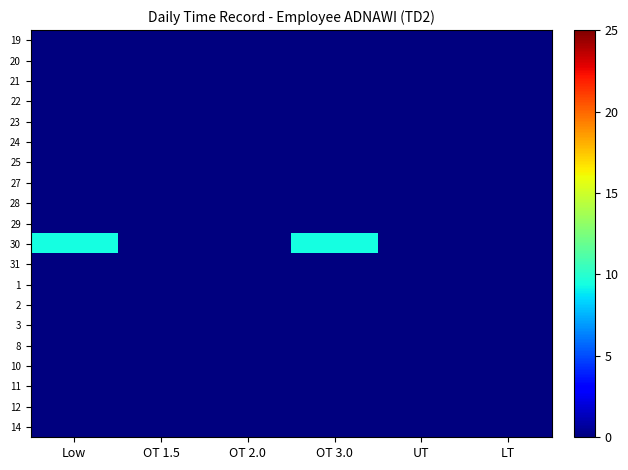

Reading left to right, list all the values displayed in this chart.

19: Low=0.0	OT 1.5=0.0	OT 2.0=0.0	OT 3.0=0.0	UT=0.0	LT=0.0
20: Low=0.0	OT 1.5=0.0	OT 2.0=0.0	OT 3.0=0.0	UT=0.0	LT=0.0
21: Low=0.0	OT 1.5=0.0	OT 2.0=0.0	OT 3.0=0.0	UT=0.0	LT=0.0
22: Low=0.0	OT 1.5=0.0	OT 2.0=0.0	OT 3.0=0.0	UT=0.0	LT=0.0
23: Low=0.0	OT 1.5=0.0	OT 2.0=0.0	OT 3.0=0.0	UT=0.0	LT=0.0
24: Low=0.0	OT 1.5=0.0	OT 2.0=0.0	OT 3.0=0.0	UT=0.0	LT=0.0
25: Low=0.0	OT 1.5=0.0	OT 2.0=0.0	OT 3.0=0.0	UT=0.0	LT=0.0
27: Low=0.0	OT 1.5=0.0	OT 2.0=0.0	OT 3.0=0.0	UT=0.0	LT=0.0
28: Low=0.0	OT 1.5=0.0	OT 2.0=0.0	OT 3.0=0.0	UT=0.0	LT=0.0
29: Low=0.0	OT 1.5=0.0	OT 2.0=0.0	OT 3.0=0.0	UT=0.0	LT=0.0
30: Low=9.4	OT 1.5=0.0	OT 2.0=0.0	OT 3.0=9.4	UT=0.0	LT=0.0
31: Low=0.0	OT 1.5=0.0	OT 2.0=0.0	OT 3.0=0.0	UT=0.0	LT=0.0
1: Low=0.0	OT 1.5=0.0	OT 2.0=0.0	OT 3.0=0.0	UT=0.0	LT=0.0
2: Low=0.0	OT 1.5=0.0	OT 2.0=0.0	OT 3.0=0.0	UT=0.0	LT=0.0
3: Low=0.0	OT 1.5=0.0	OT 2.0=0.0	OT 3.0=0.0	UT=0.0	LT=0.0
8: Low=0.0	OT 1.5=0.0	OT 2.0=0.0	OT 3.0=0.0	UT=0.0	LT=0.0
10: Low=0.0	OT 1.5=0.0	OT 2.0=0.0	OT 3.0=0.0	UT=0.0	LT=0.0
11: Low=0.0	OT 1.5=0.0	OT 2.0=0.0	OT 3.0=0.0	UT=0.0	LT=0.0
12: Low=0.0	OT 1.5=0.0	OT 2.0=0.0	OT 3.0=0.0	UT=0.0	LT=0.0
14: Low=0.0	OT 1.5=0.0	OT 2.0=0.0	OT 3.0=0.0	UT=0.0	LT=0.0